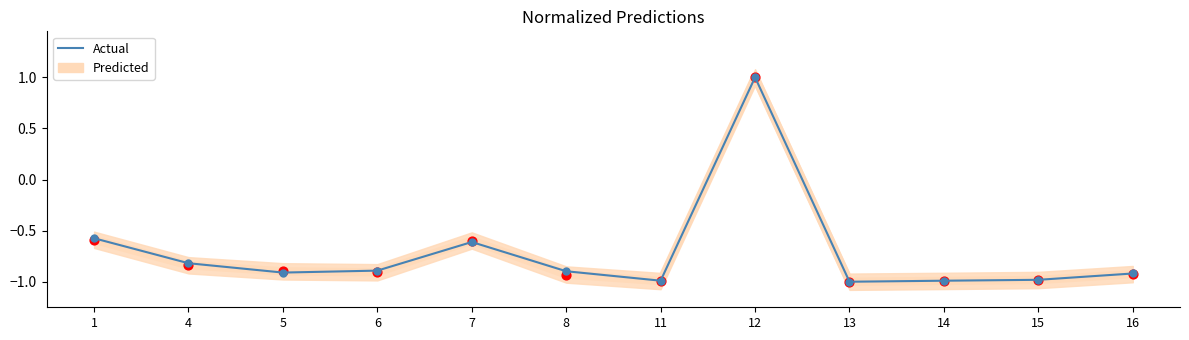

What is the change in value from 1 to 5?

-0.3